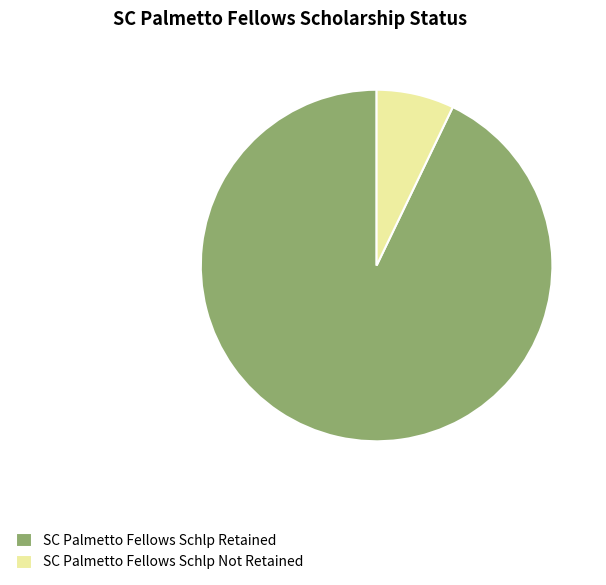

Which slice represents more than half of the pie?

SC Palmetto Fellows Schlp Retained